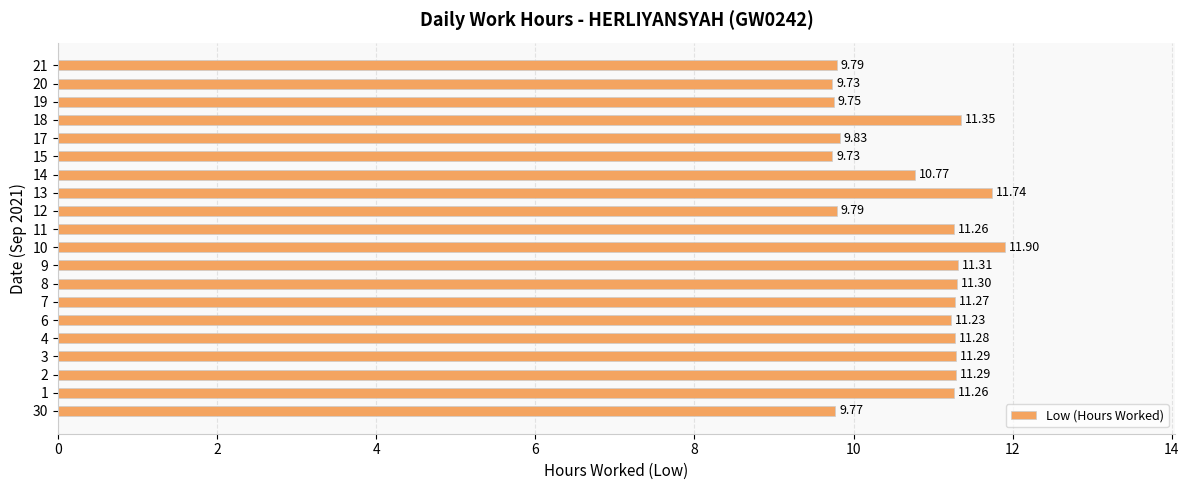

Count the values in the range 9 to 11.

8